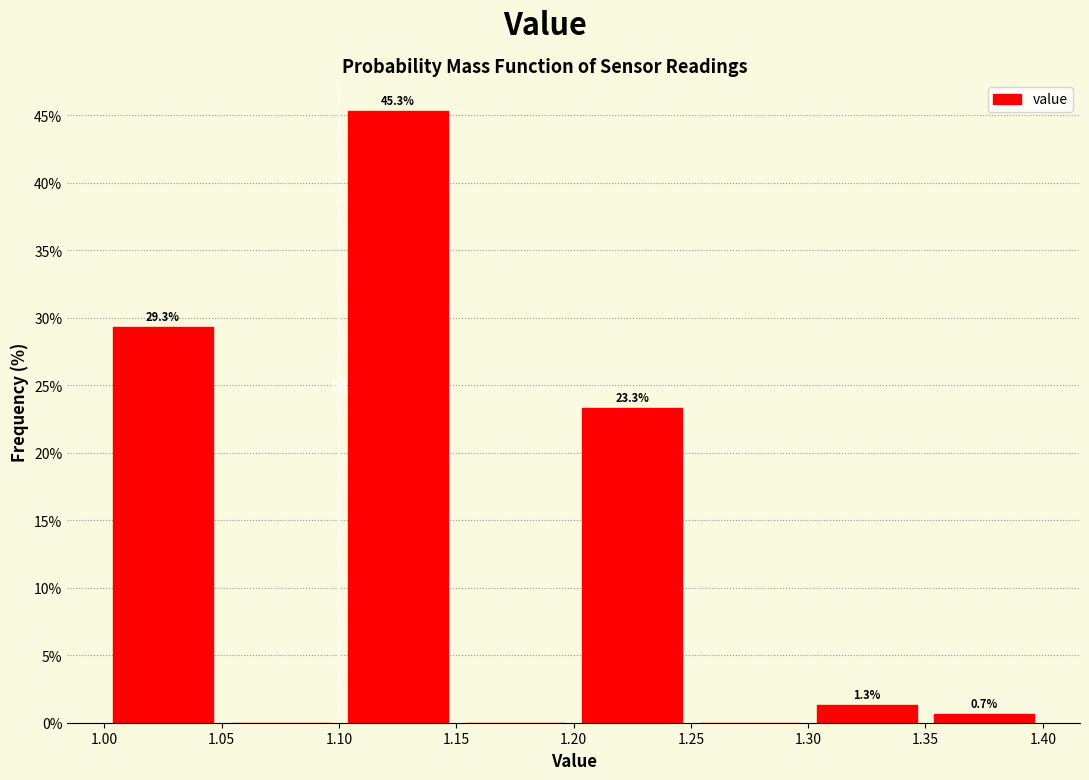

Over which range of the x-axis is the bar tallest?

1.10 to 1.15